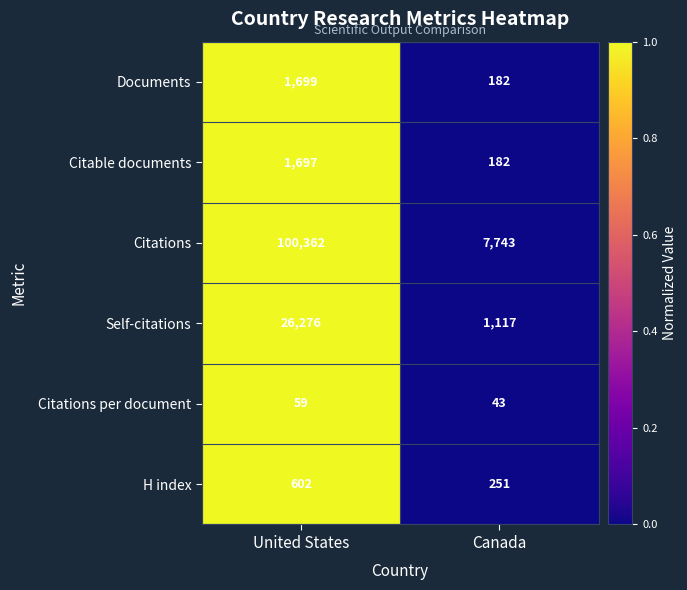

Which label corresponds to the smallest value in the chart?

Canada